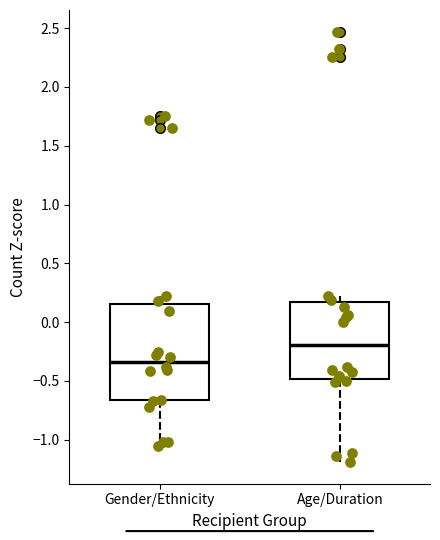

Reading left to right, transcribe this box plot: for each box, give where its median line is, the range the box spans, and where its two whiskers end, as read against the y-axis. The values are not printed on the chart, so give them approximately, as read against the axis.

Gender/Ethnicity: median -0.35, box -0.65 to 0.15, whiskers -1.05 to 0.20
Age/Duration: median -0.20, box -0.50 to 0.15, whiskers -1.20 to 0.20